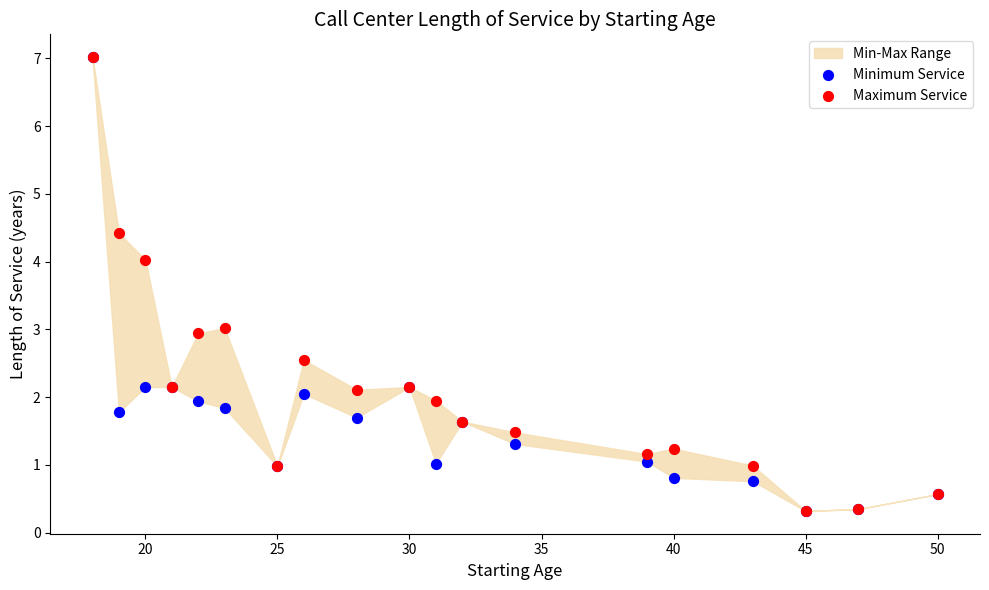

Which series contains the highest Y value?

Minimum Service